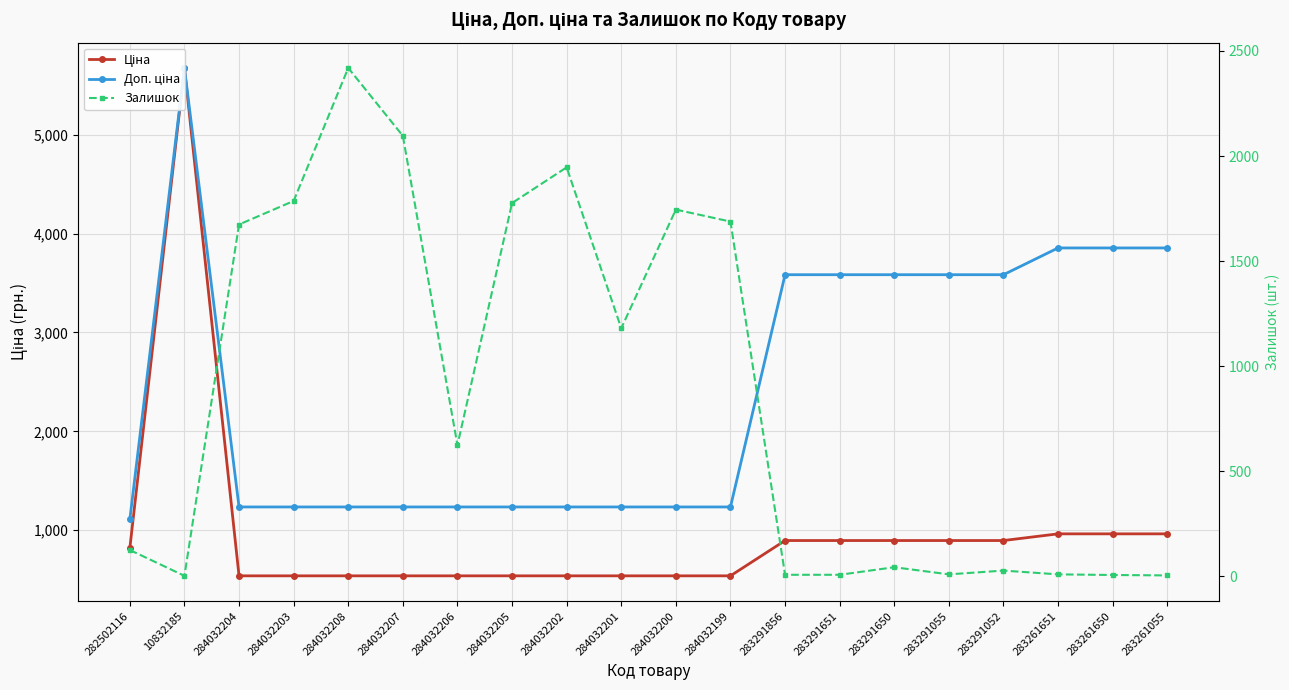

Read the Ціна value at 283291650.

895.9